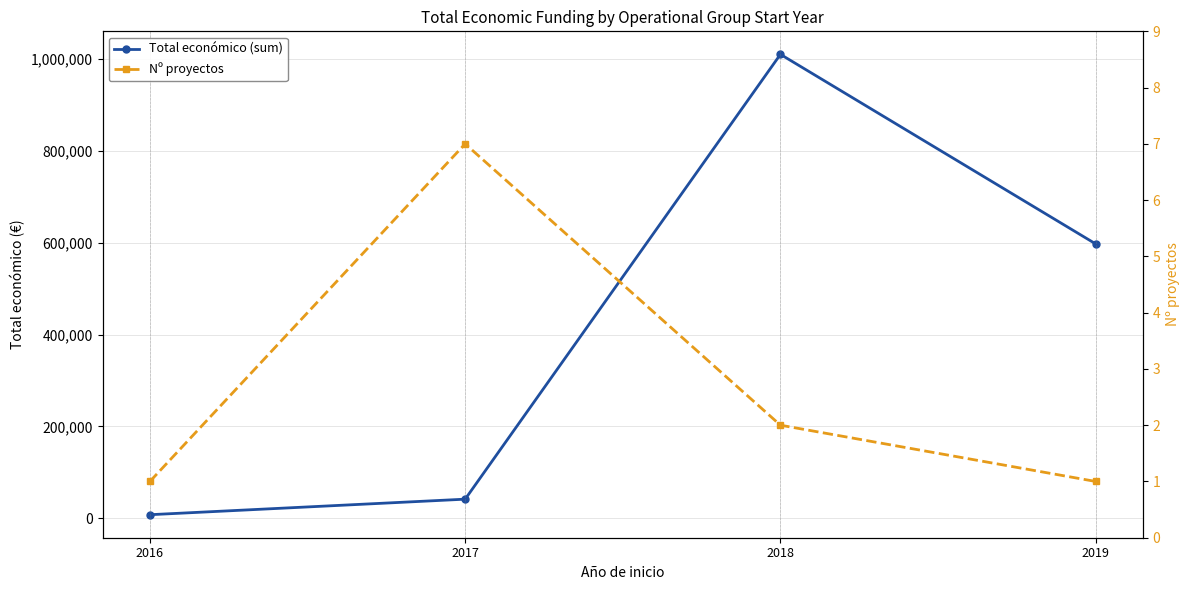

Is it true that Total económico (sum) equals 891308 at 2019?

False